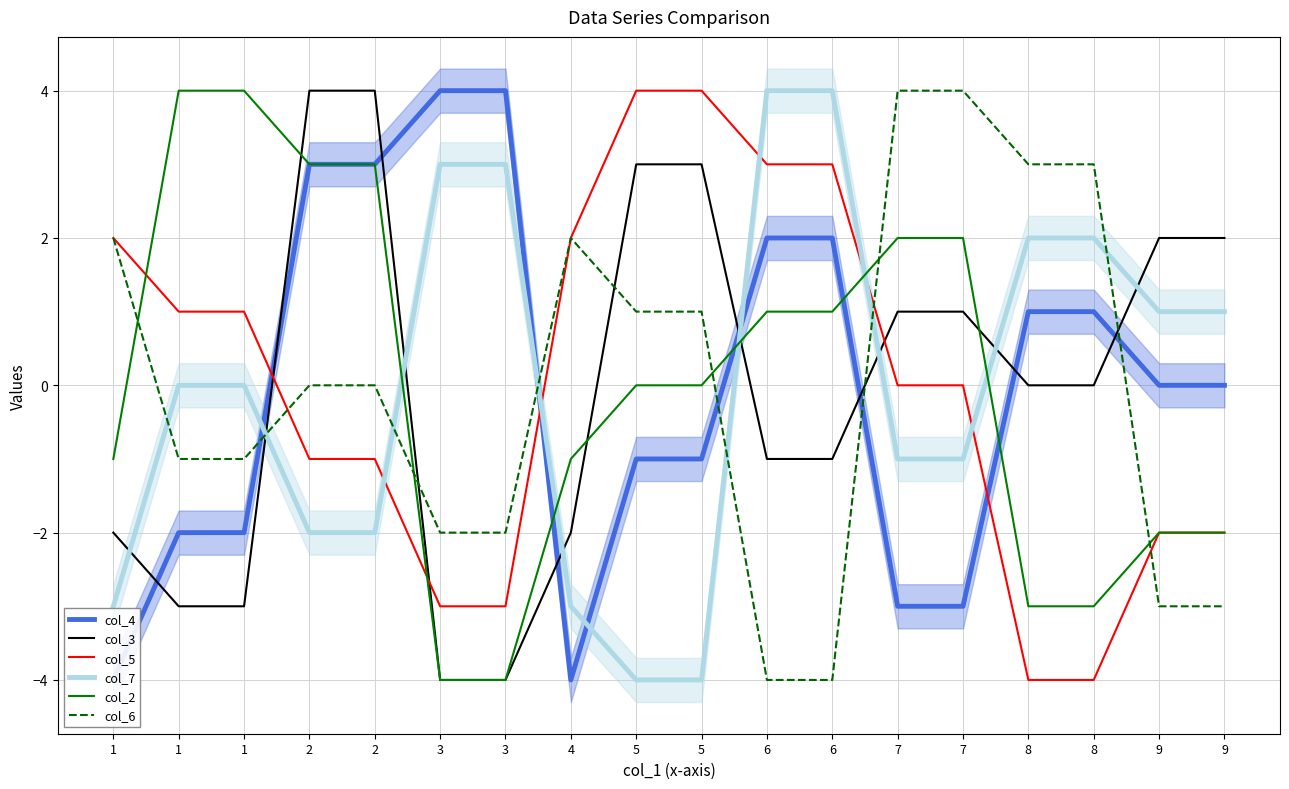

True or false: col_5 and col_4 cross at least once.

True